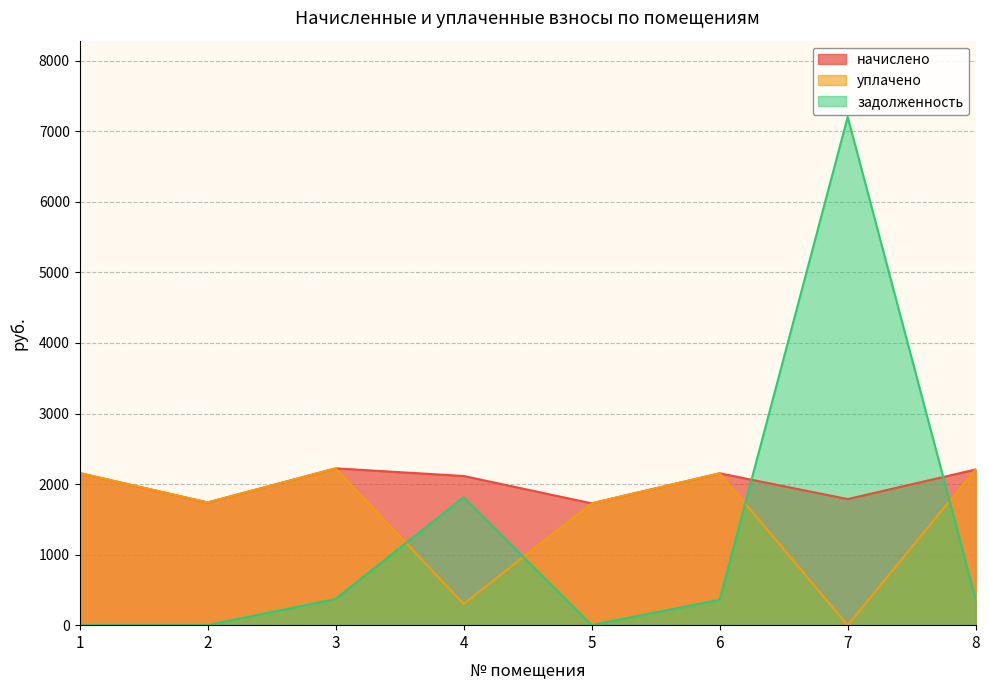

The уплачено series shows 3956.0 at 8. True or false?

False